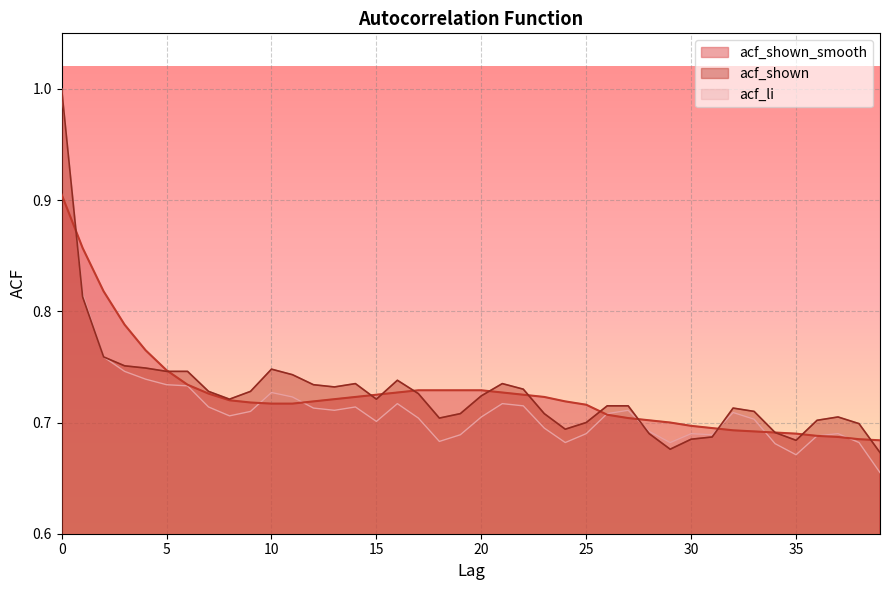

Reading left to right, list all the values displayed in this chart.

acf_shown_smooth: 0.9	0.9	0.8	0.8	0.8	0.7	0.7	0.7	0.7	0.7	0.7	0.7	0.7	0.7	0.7	0.7	0.7	0.7	0.7	0.7	0.7	0.7	0.7	0.7	0.7	0.7	0.7	0.7	0.7	0.7	0.7	0.7	0.7	0.7	0.7	0.7	0.7	0.7	0.7	0.7
acf_shown: 1.0	0.8	0.8	0.8	0.7	0.7	0.7	0.7	0.7	0.7	0.7	0.7	0.7	0.7	0.7	0.7	0.7	0.7	0.7	0.7	0.7	0.7	0.7	0.7	0.7	0.7	0.7	0.7	0.7	0.7	0.7	0.7	0.7	0.7	0.7	0.7	0.7	0.7	0.7	0.7
acf_li: 1.0	0.8	0.8	0.7	0.7	0.7	0.7	0.7	0.7	0.7	0.7	0.7	0.7	0.7	0.7	0.7	0.7	0.7	0.7	0.7	0.7	0.7	0.7	0.7	0.7	0.7	0.7	0.7	0.7	0.7	0.7	0.7	0.7	0.7	0.7	0.7	0.7	0.7	0.7	0.7